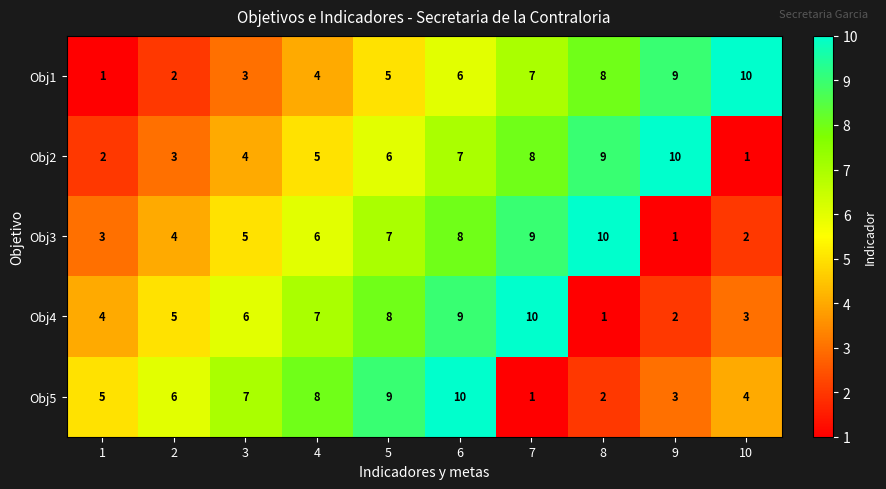

Rank the categories by Obj5 value from lowest to highest.

7, 8, 9, 10, 1, 2, 3, 4, 5, 6